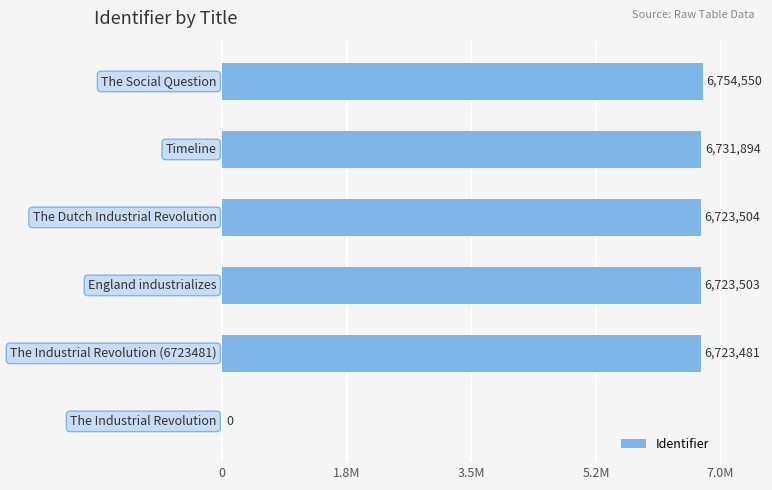

How many values exceed 6723504?

2